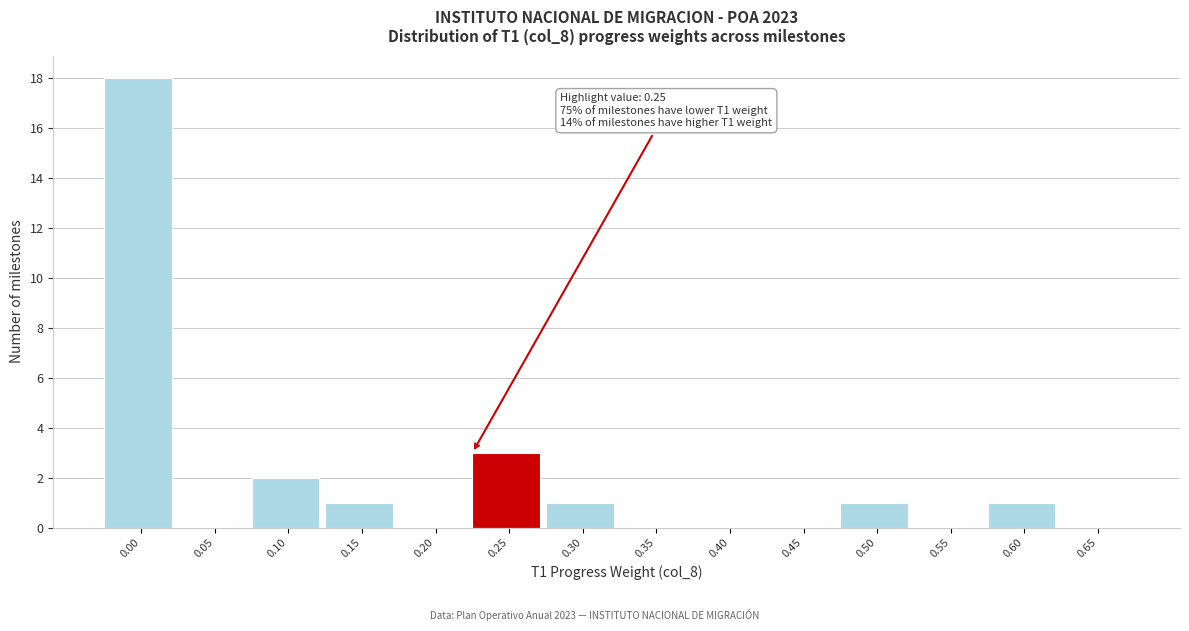

Reading left to right, list all the values displayed in this chart.

0.00=18	0.05=0	0.10=2	0.15=1	0.20=0	0.25=3	0.30=1	0.35=0	0.40=0	0.45=0	0.50=1	0.55=0	0.60=1	0.65=0